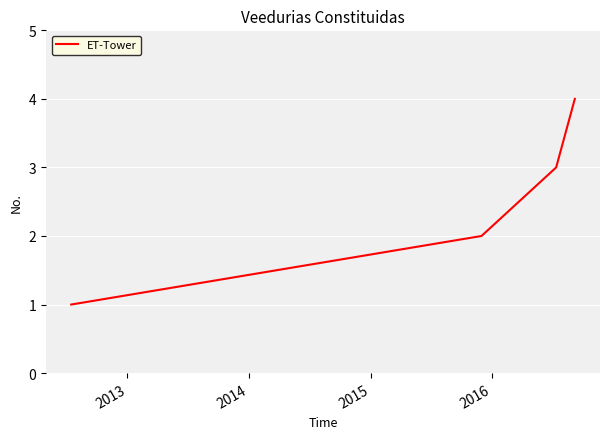

What is the maximum value shown in the chart?

4